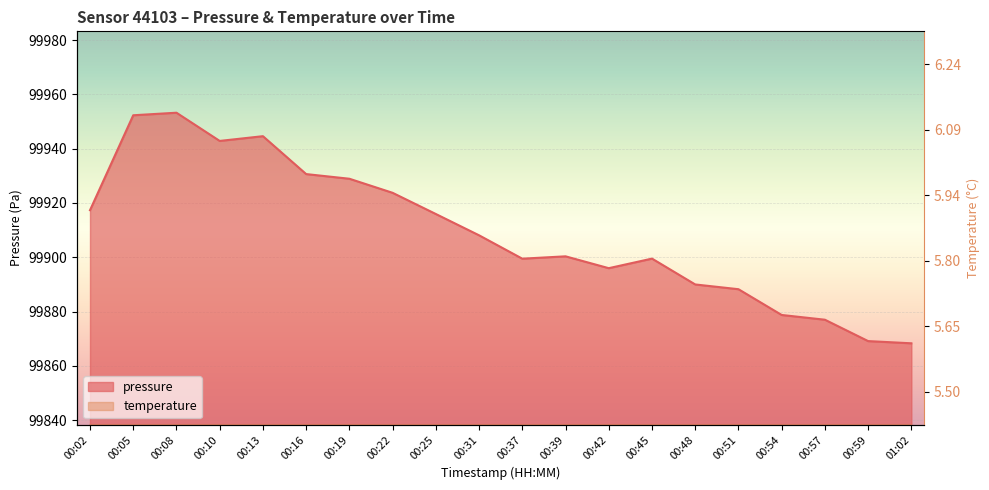

The value of pressure at 00:42 is 99896.0. True or false?

True